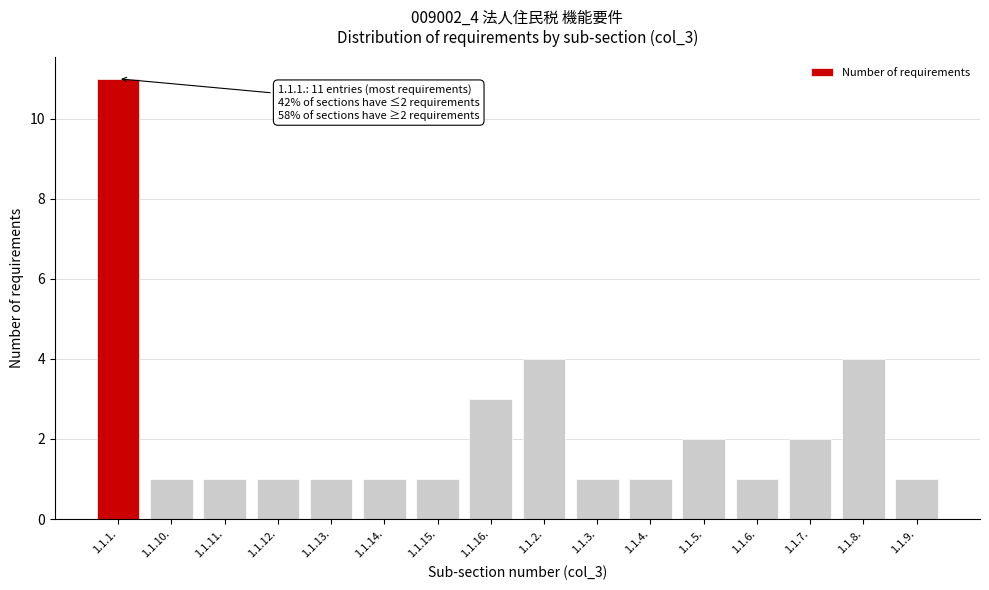

Reading right to left, transcribe all the data shown in this chart.

1.1.9.=1	1.1.8.=4	1.1.7.=2	1.1.6.=1	1.1.5.=2	1.1.4.=1	1.1.3.=1	1.1.2.=4	1.1.16.=3	1.1.15.=1	1.1.14.=1	1.1.13.=1	1.1.12.=1	1.1.11.=1	1.1.10.=1	1.1.1.=11